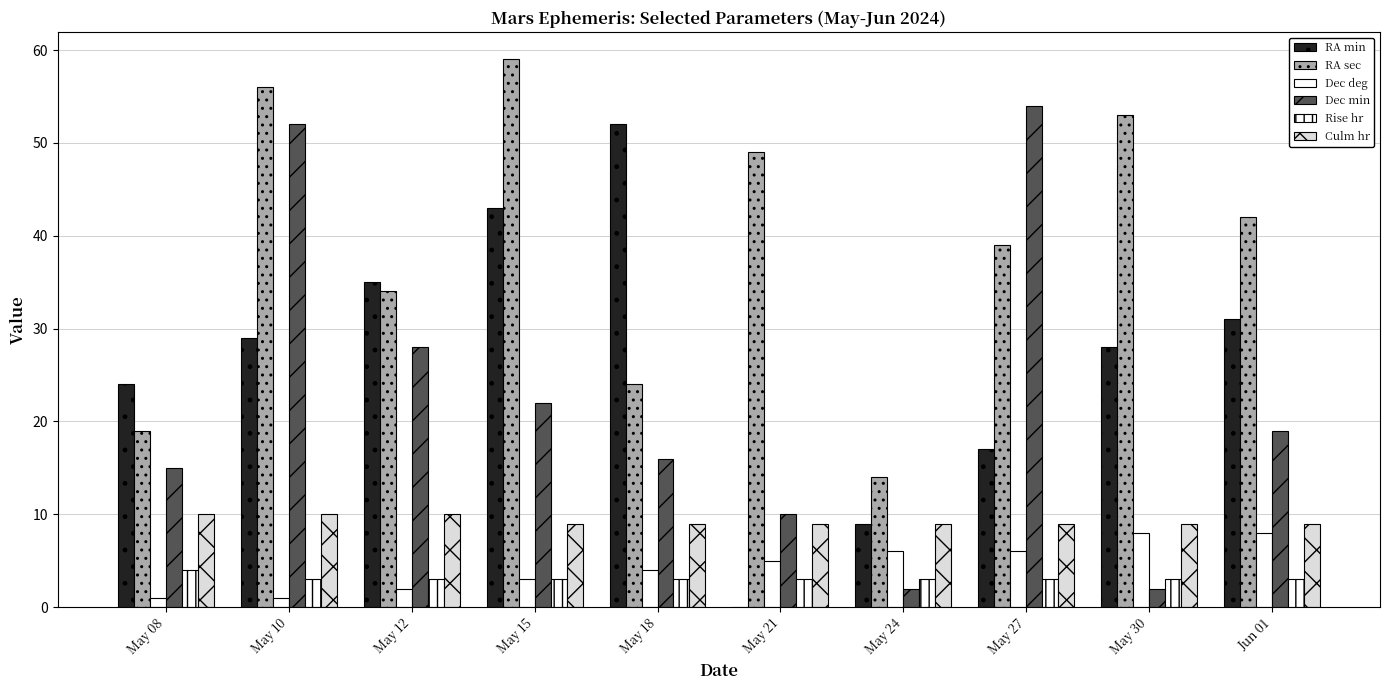

What is the average value of the RA min series?

27